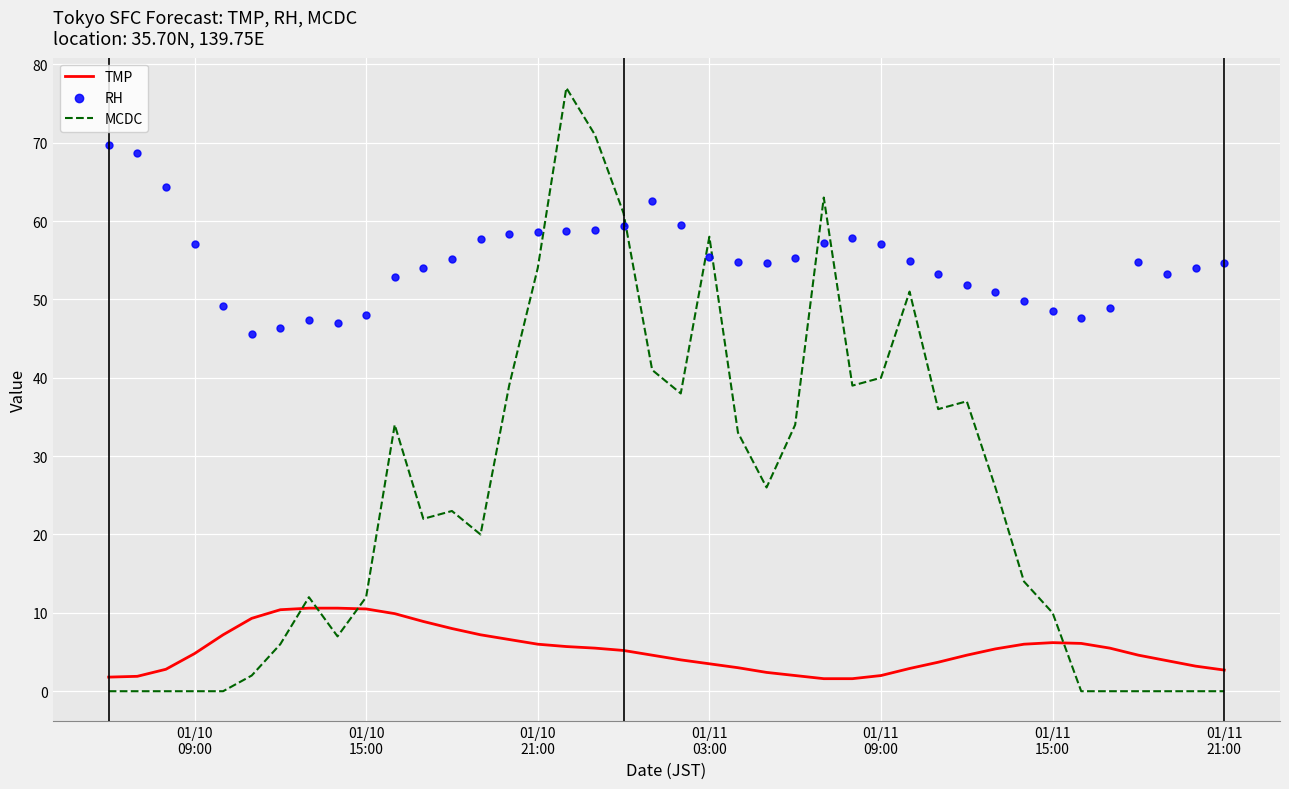

What are all the series names shown in the legend?

TMP, MCDC, RH